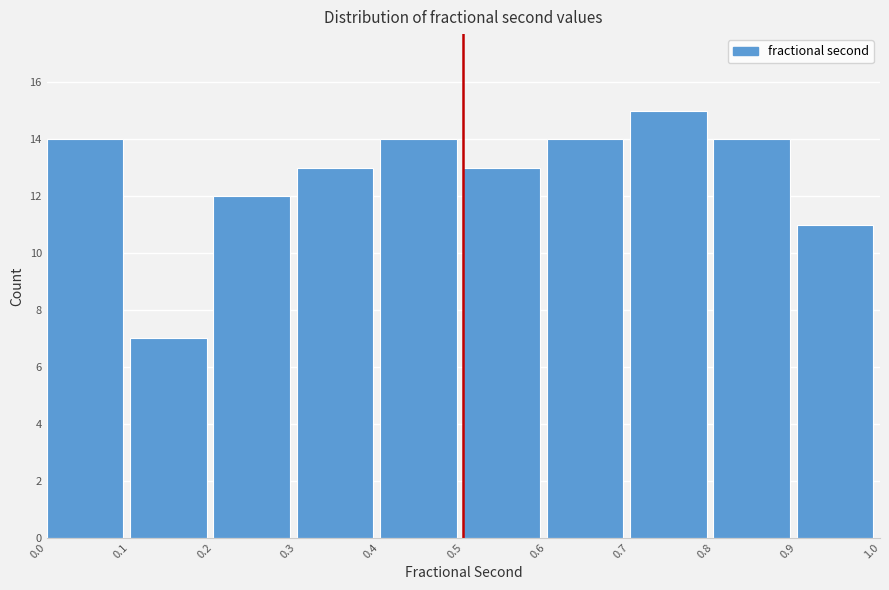

Reading left to right, list every bar in this chart as the range it spans on the x-axis followed by its height. The values are not printed on the chart, so give them approximately, as read against the axis.

0.0 to 0.1: 14
0.1 to 0.2: 7
0.2 to 0.3: 12
0.3 to 0.4: 13
0.4 to 0.5: 14
0.5 to 0.6: 13
0.6 to 0.7: 14
0.7 to 0.8: 15
0.8 to 0.9: 14
0.9 to 1.0: 11